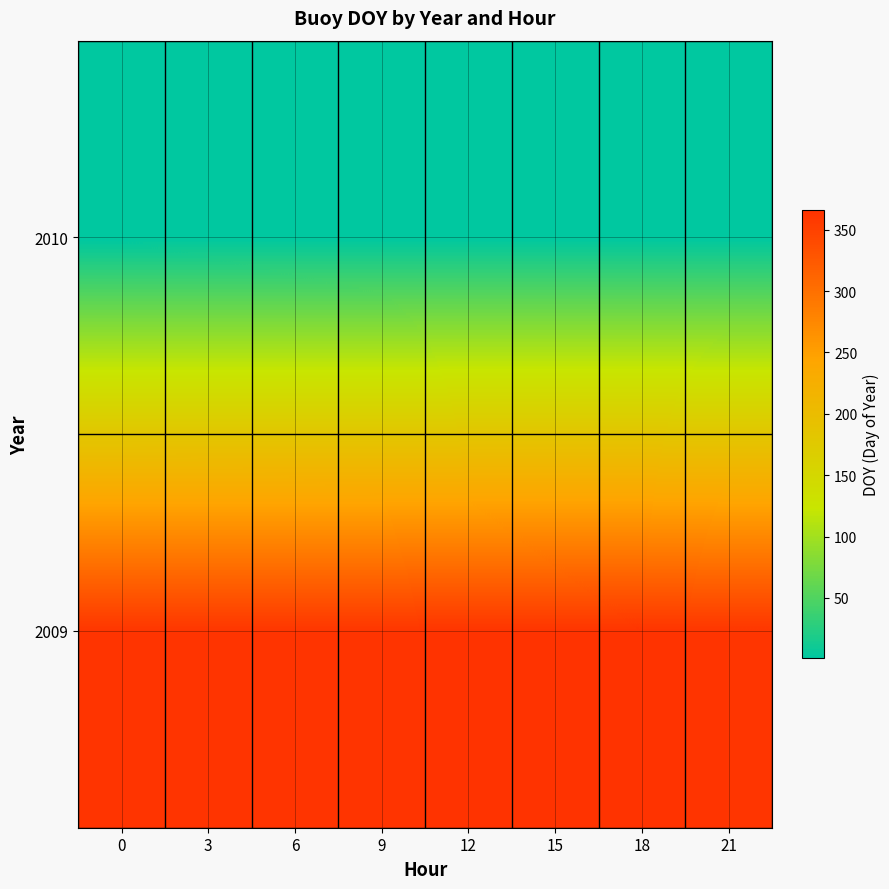

List the series in order of their overall mean, highest first.

2009, 2010